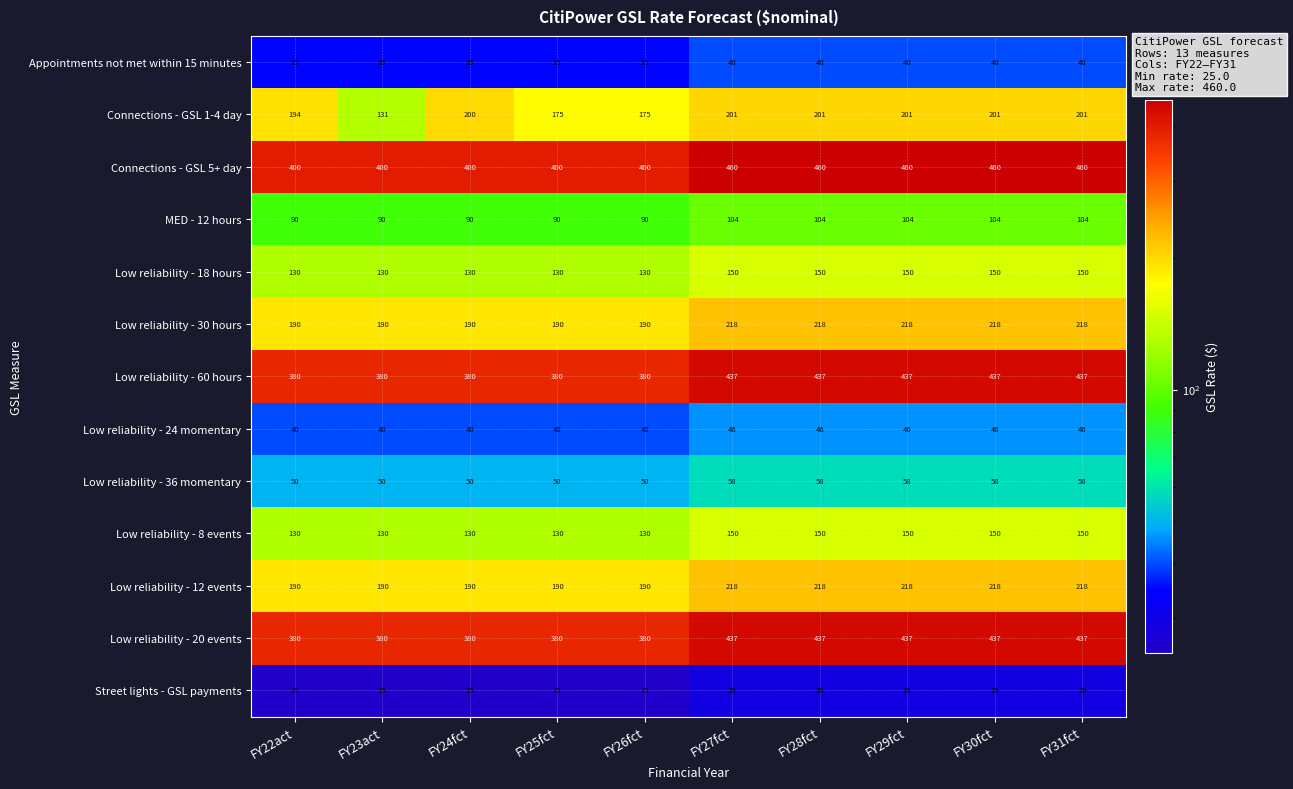

What is the difference between the second highest and minimum values in the MED - 12 hours series?

14